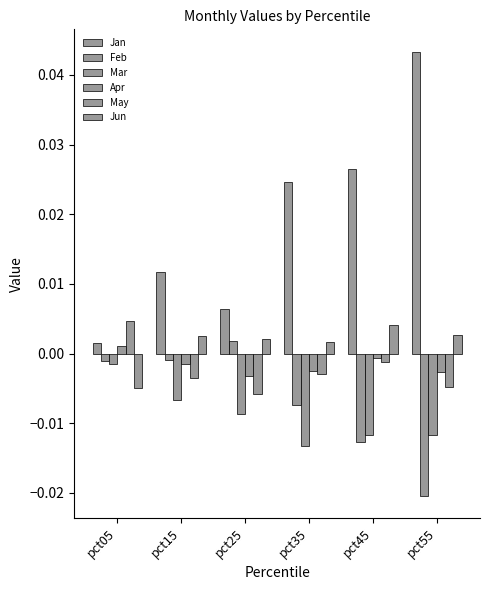

How many negative values does the May series have?

5